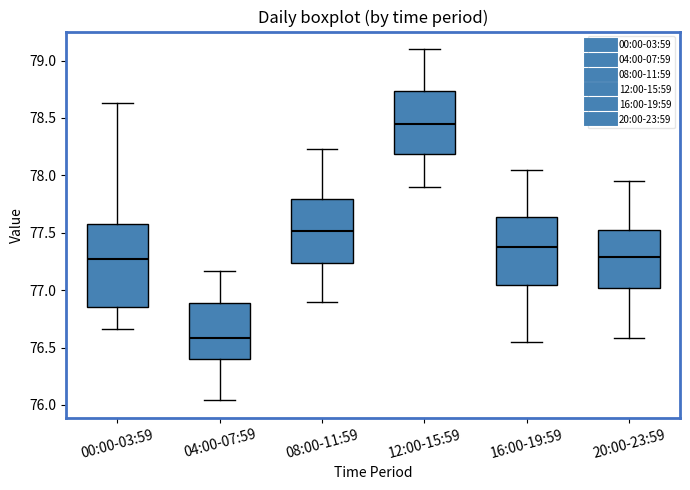

Reading left to right, read every box against the y-axis: the position of its median line, the range the box covers, and the ends of its whiskers. The values are not printed on the chart, so give them approximately, as read against the axis.

00:00-03:59: median 77.25, box 76.85 to 77.60, whiskers 76.65 to 78.65
04:00-07:59: median 76.60, box 76.40 to 76.90, whiskers 76.05 to 77.15
08:00-11:59: median 77.50, box 77.25 to 77.80, whiskers 76.90 to 78.25
12:00-15:59: median 78.45, box 78.20 to 78.75, whiskers 77.90 to 79.10
16:00-19:59: median 77.40, box 77.05 to 77.65, whiskers 76.55 to 78.05
20:00-23:59: median 77.30, box 77.00 to 77.55, whiskers 76.60 to 77.95